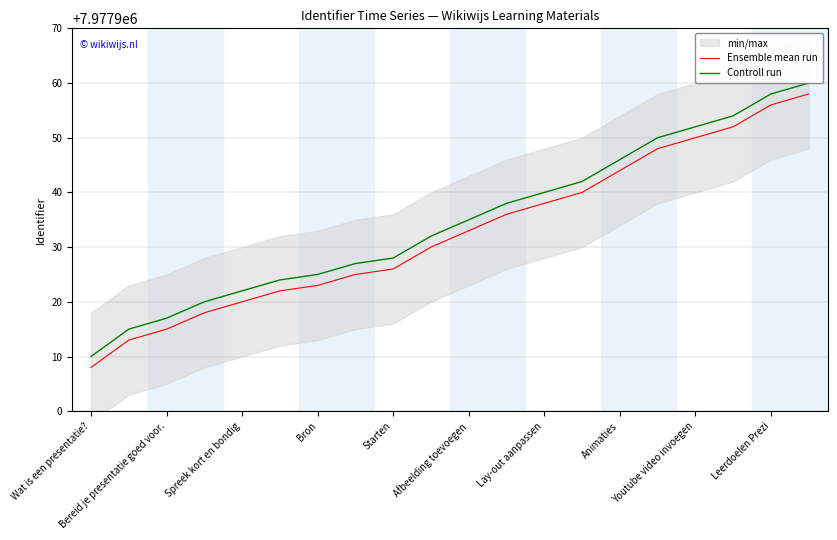

Reading left to right, what are all the values shown in this chart?

Ensemble mean run: 7977908	7977913	7977915	7977918	7977920	7977922	7977923	7977925	7977926	7977930	7977933	7977936	7977938	7977940	7977944	7977948	7977950	7977952	7977956	7977958
Controll run: 7977910	7977915	7977917	7977920	7977922	7977924	7977925	7977927	7977928	7977932	7977935	7977938	7977940	7977942	7977946	7977950	7977952	7977954	7977958	7977960